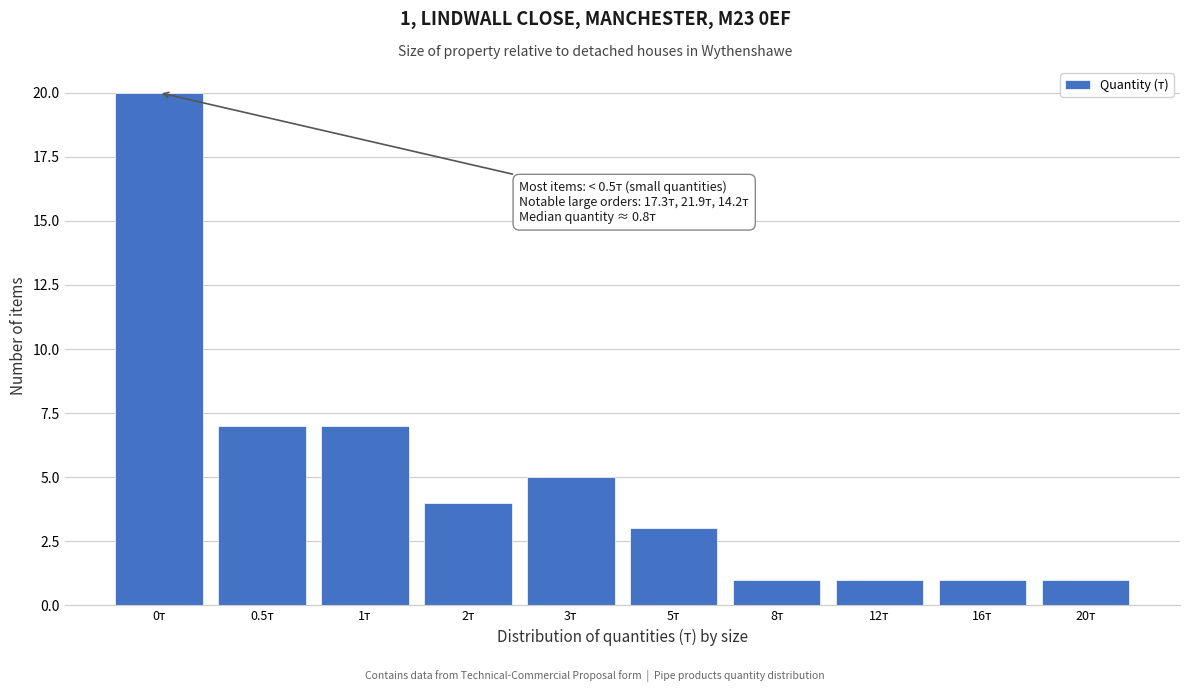

Reading left to right, what are all the values shown in this chart?

0т=20	0.5т=7	1т=7	2т=4	3т=5	5т=3	8т=1	12т=1	16т=1	20т=1